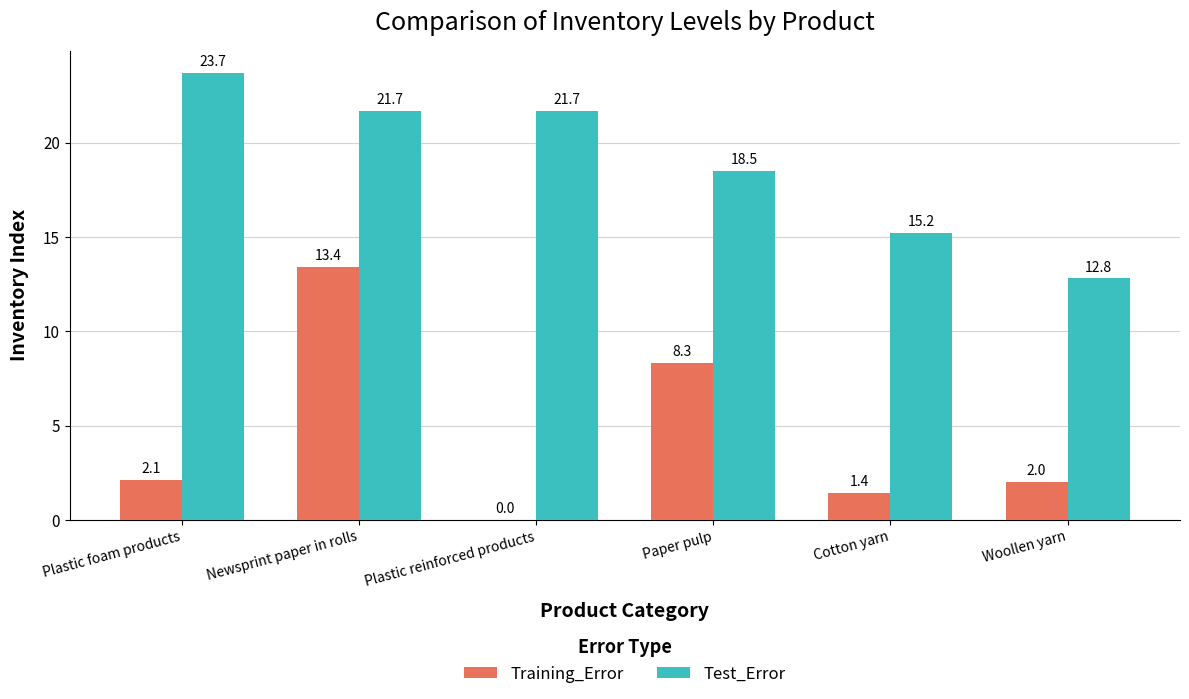

What is the greatest value displayed?

23.7